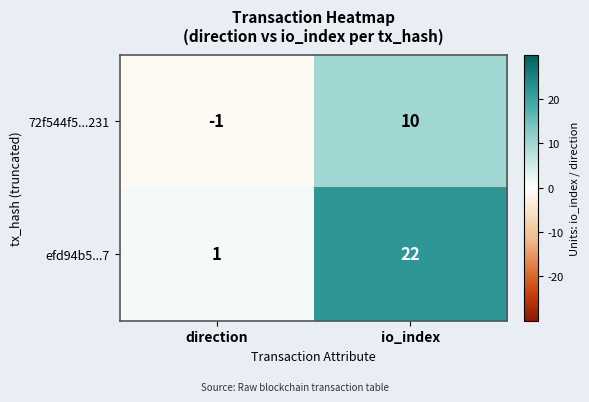

At which category is the sum across all series the highest?

io_index